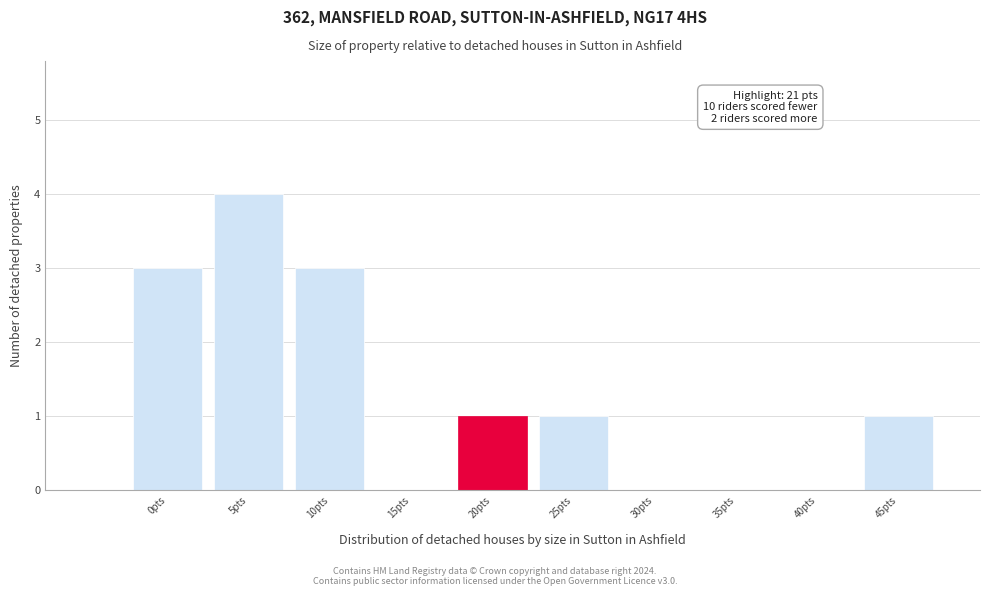

Reading left to right, list all the values displayed in this chart.

0pts=3	5pts=4	10pts=3	15pts=0	20pts=1	25pts=1	30pts=0	35pts=0	40pts=0	45pts=1